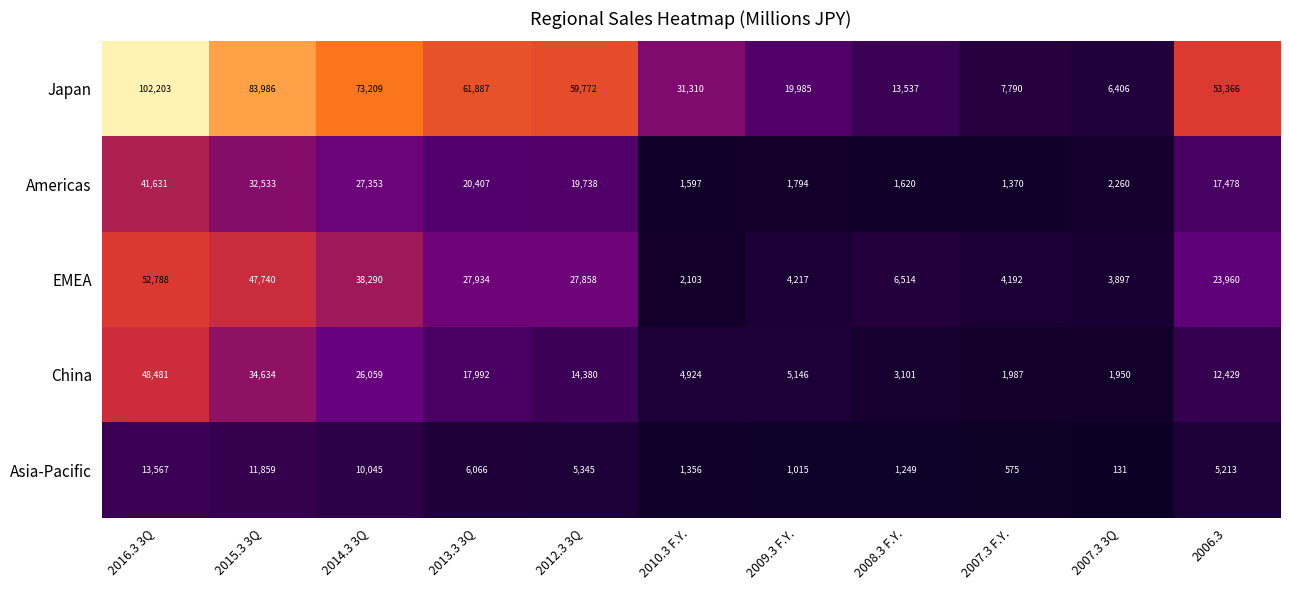

At which category is the sum across all series the highest?

2016.3 3Q